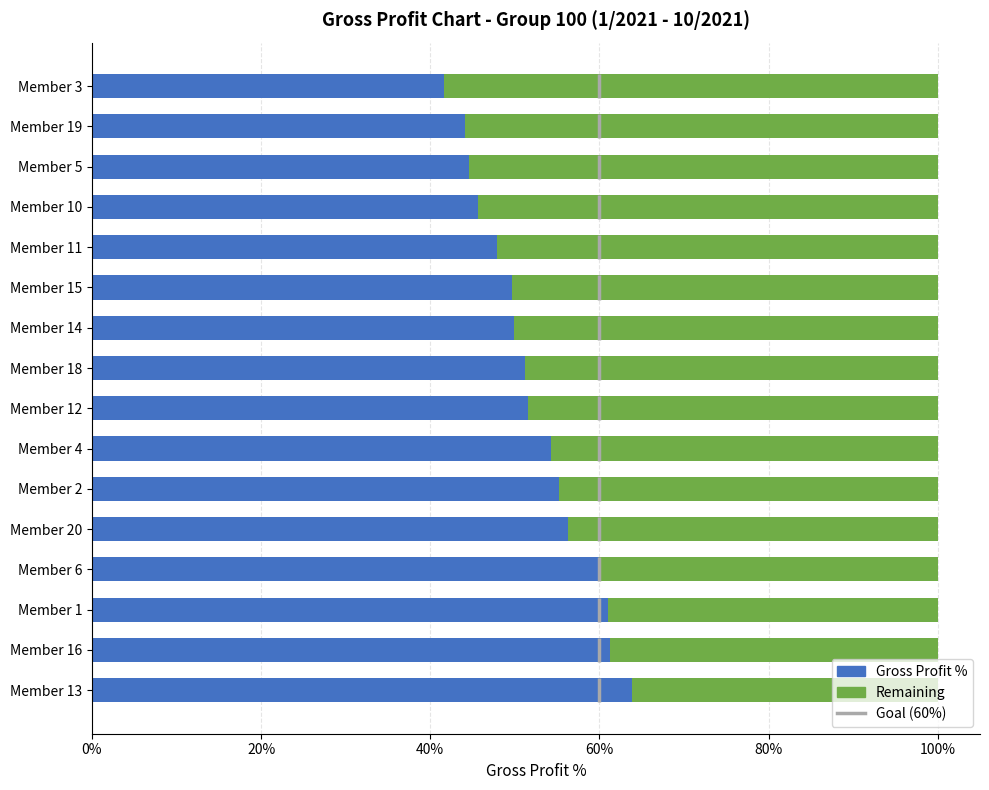

Rank the series by their average value, from lowest to highest.

Remaining, Gross Profit %